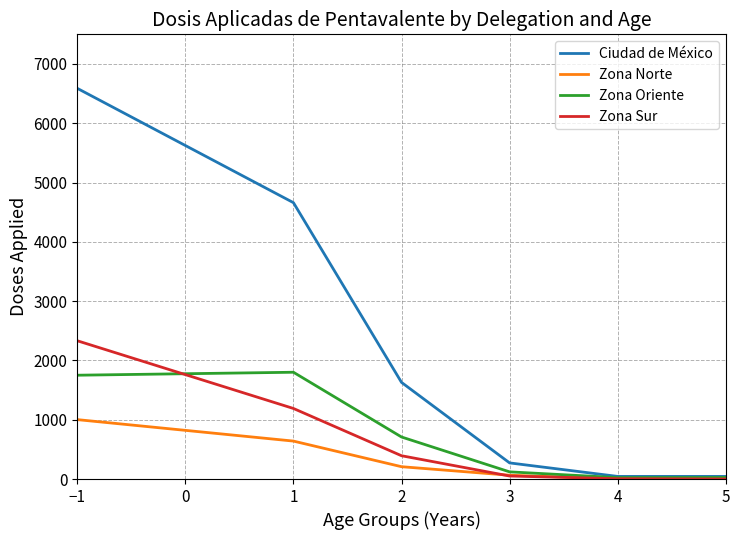

At which category is the sum across all series the highest?

−1